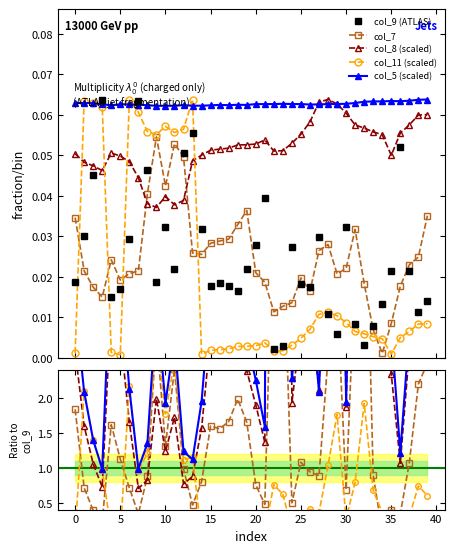

Count the number of categories in the chart.

40